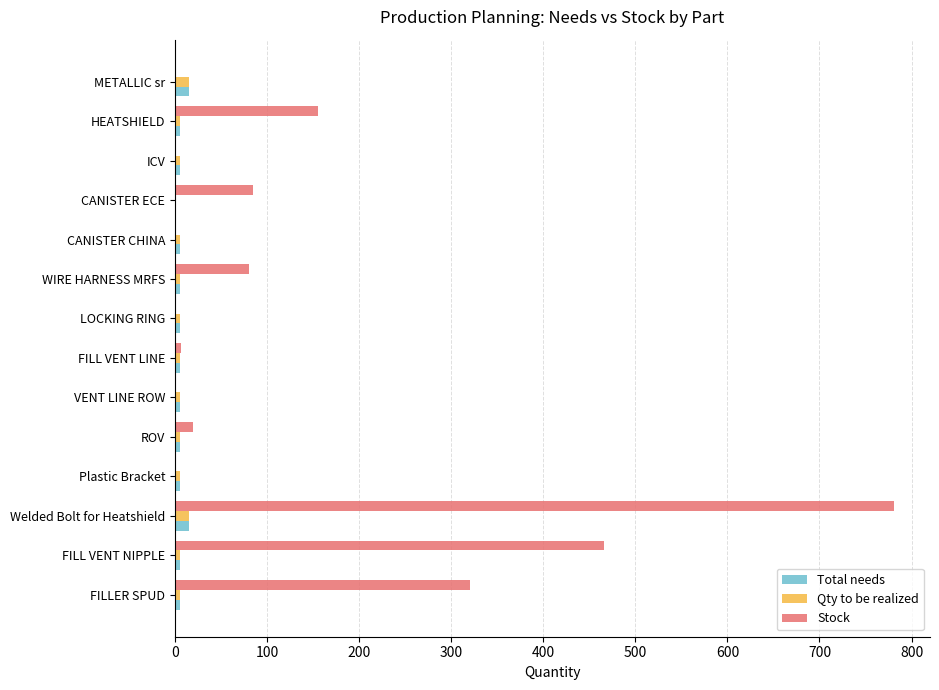

At which category is the sum across all series the highest?

Welded Bolt for Heatshield